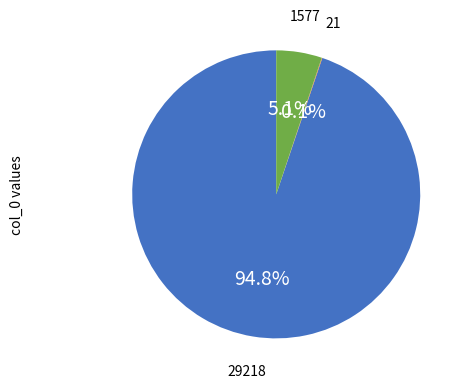

Is there a majority slice in this chart?

Yes